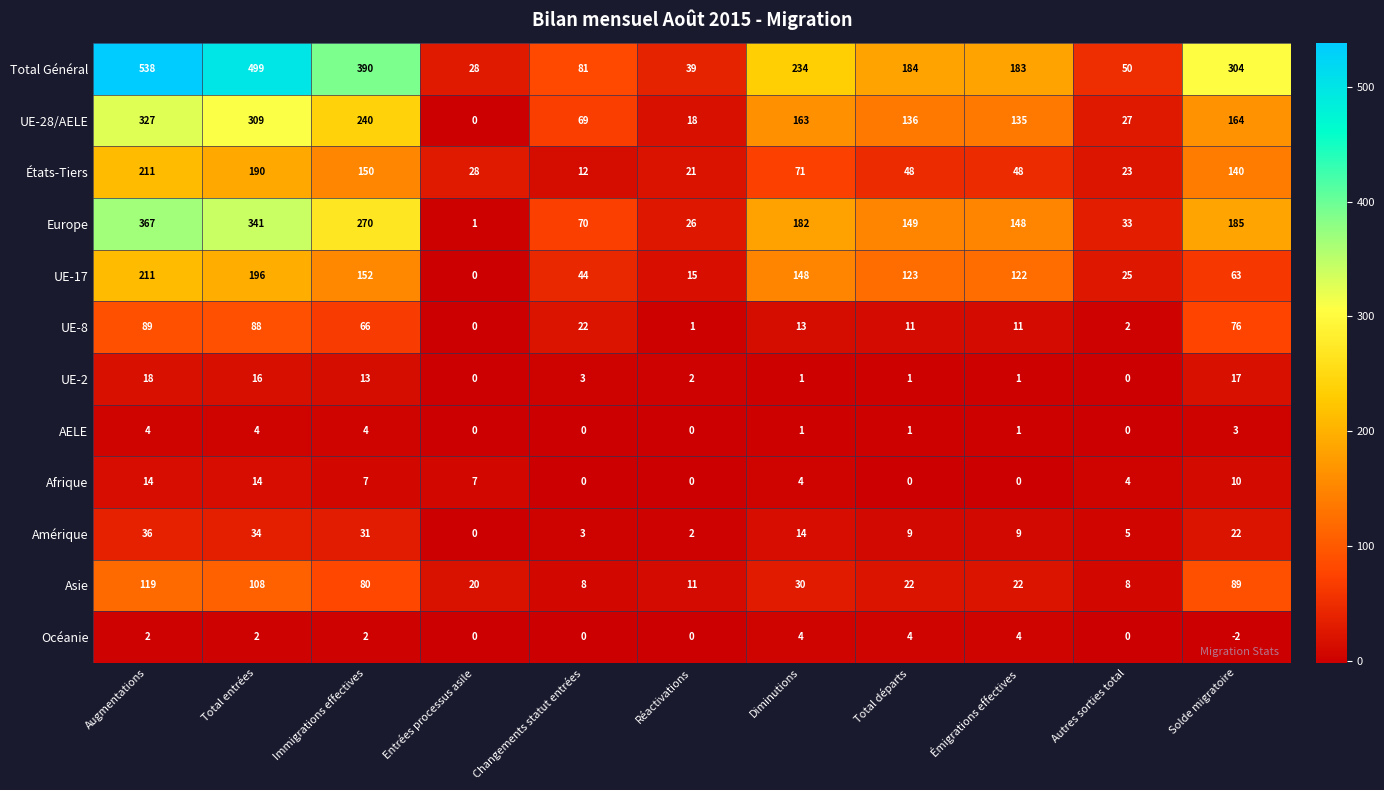

Which series has the widest spread of values?

Total Général